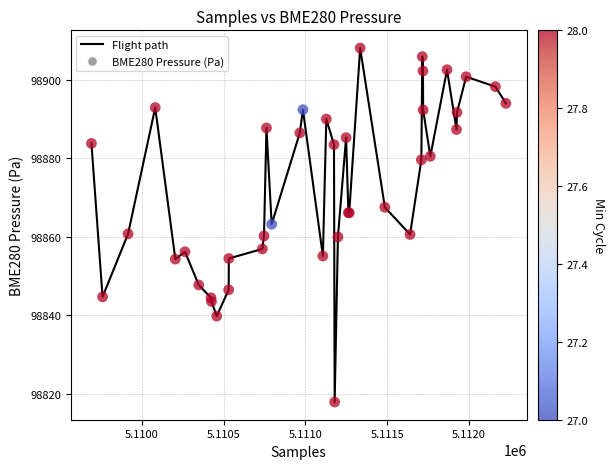

What is the minimum value shown in the chart?

98817.9